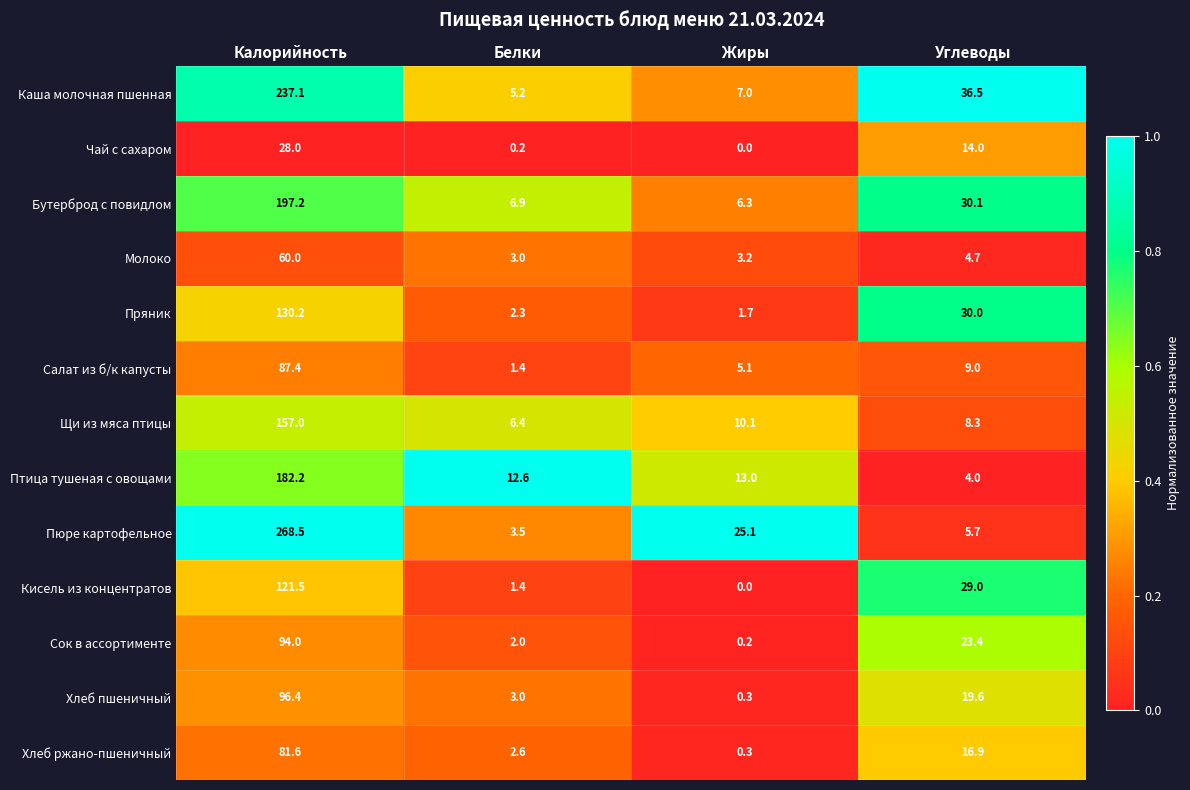

What is the difference between the maximum and minimum values in the Кисель из концентратов series?

121.5